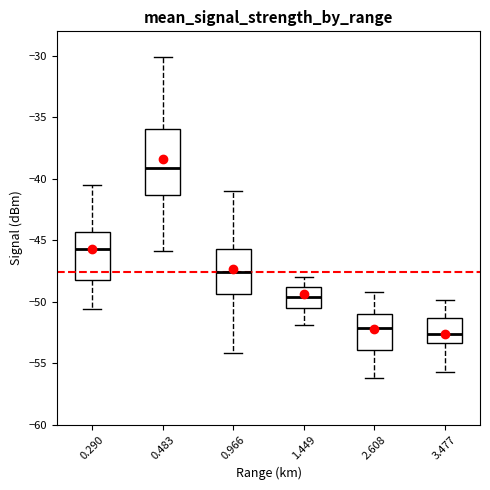

Which box is the tallest, from its lower edge to its upper edge?

0.483